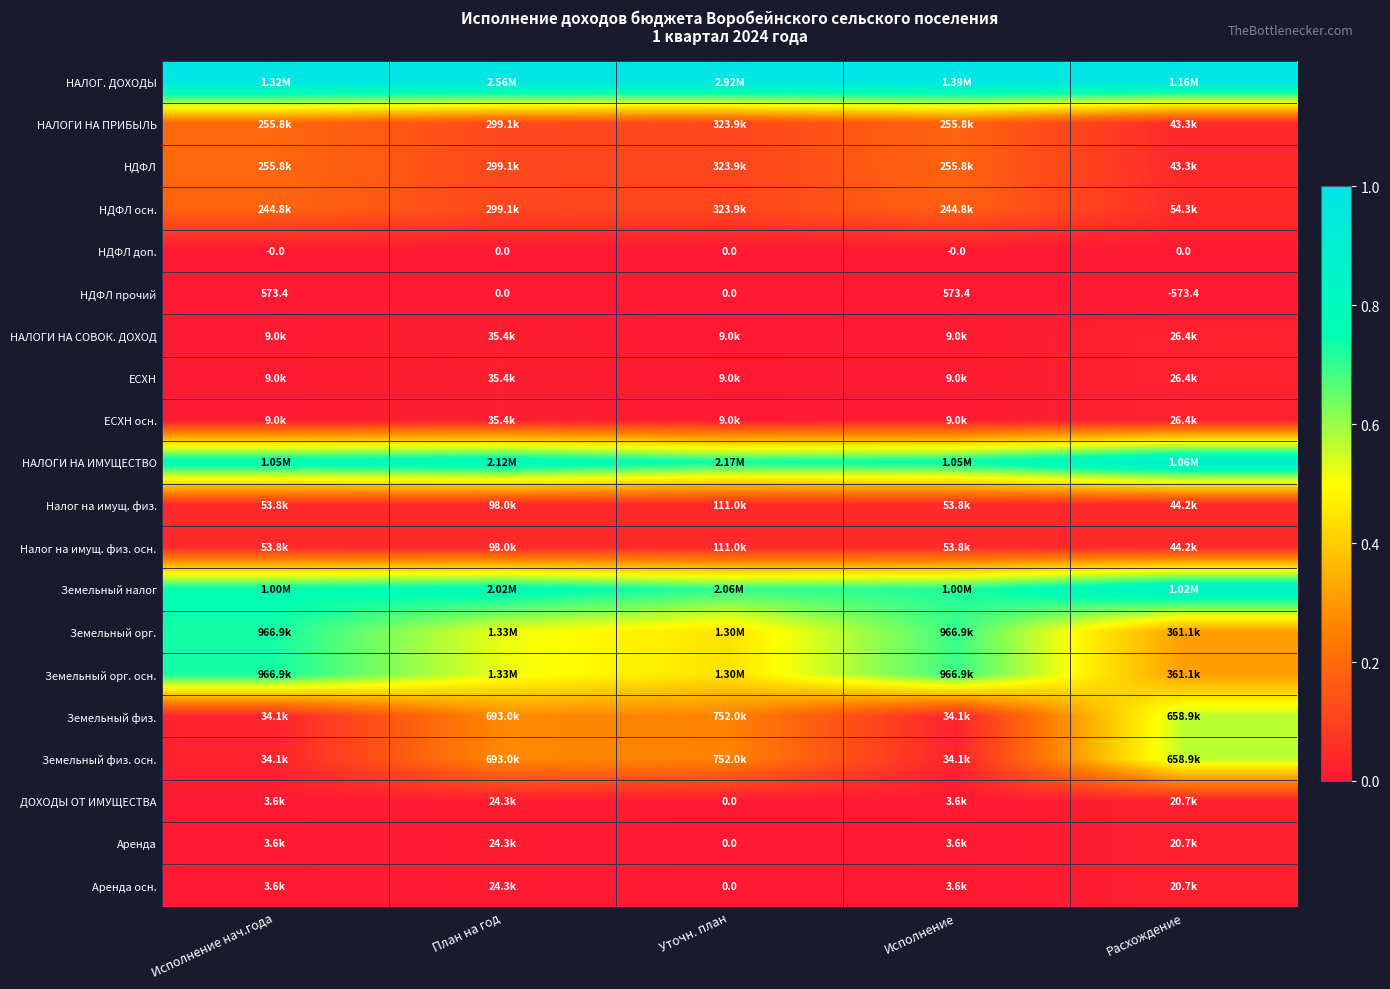

The value of Аренда at Исполнение нач.года is 0.0. True or false?

False